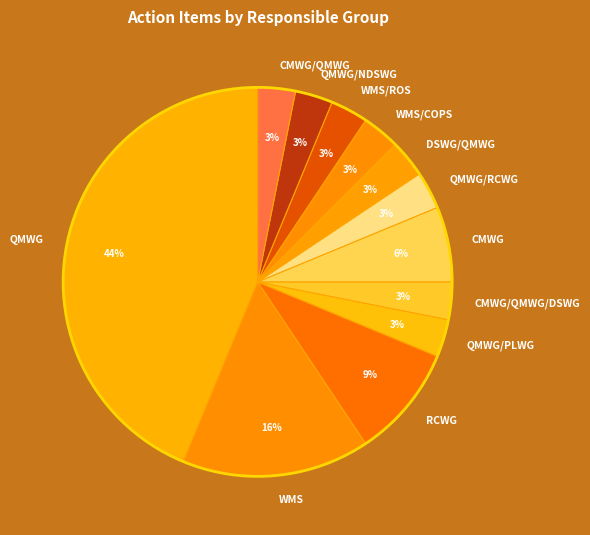

Does QMWG account for over 50% of the chart?

No